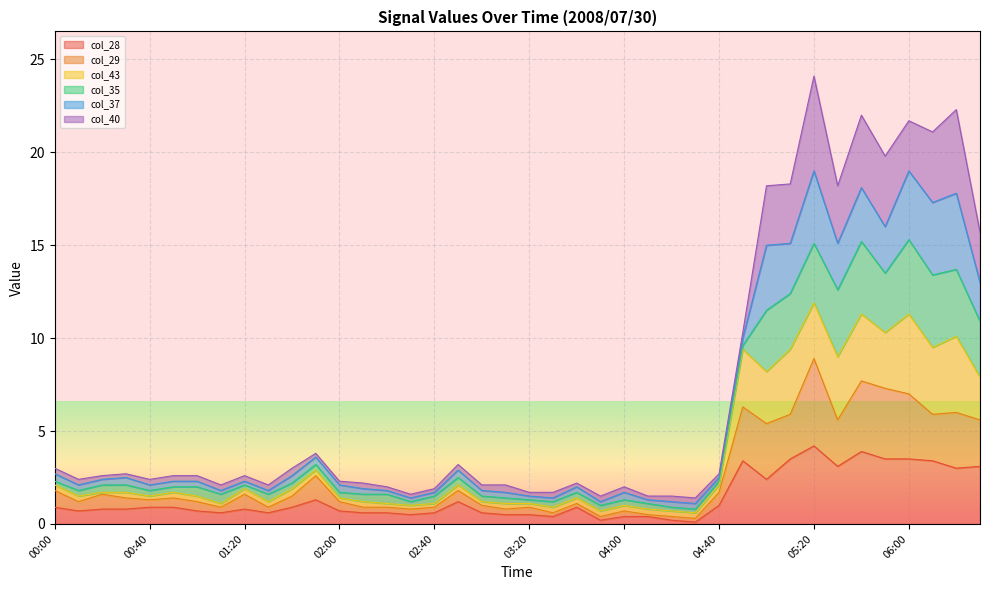

What is the highest value of the col_28 series?

4.2